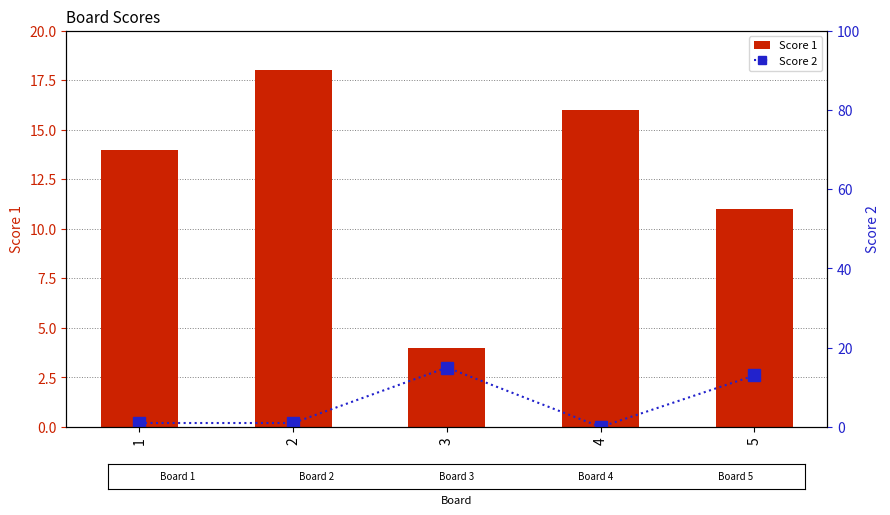

What is the average value of the Score 1 series?

13